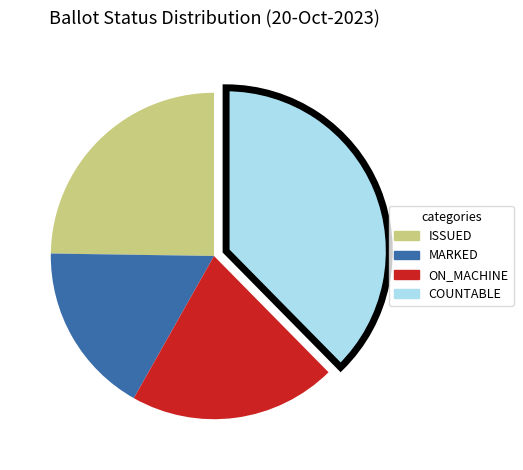

Is the sum of ON_MACHINE and COUNTABLE greater than half?

Yes